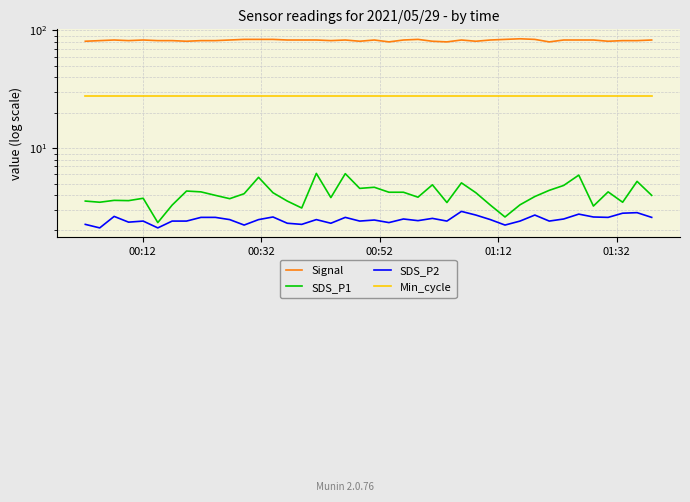

Does the chart have visible grid lines?

Yes